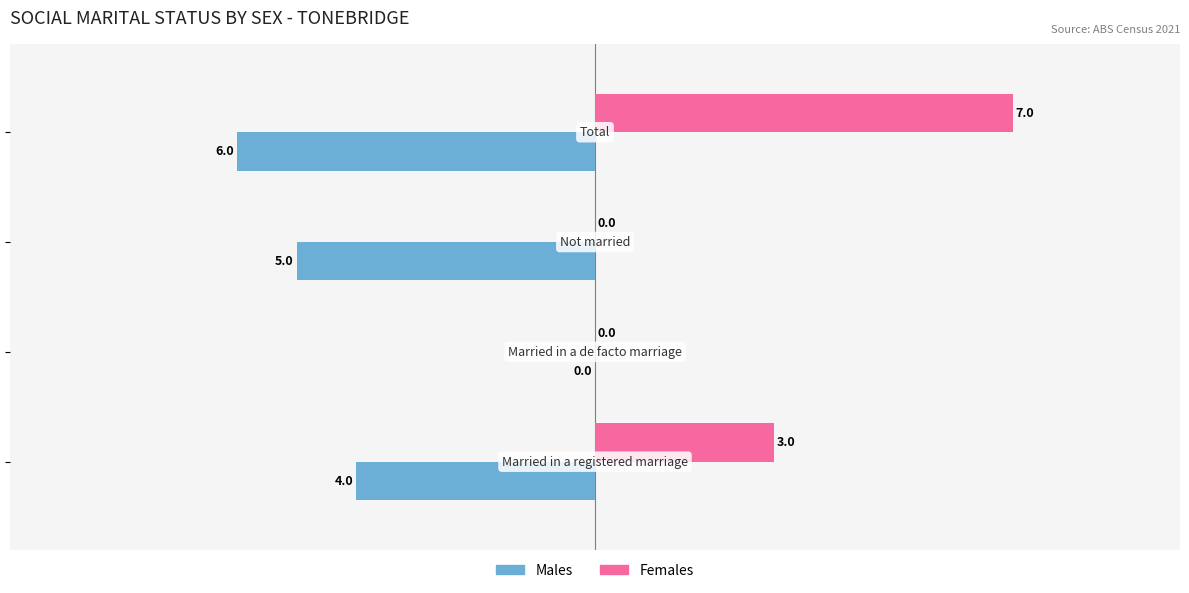

Which series has the largest total across all categories?

Females